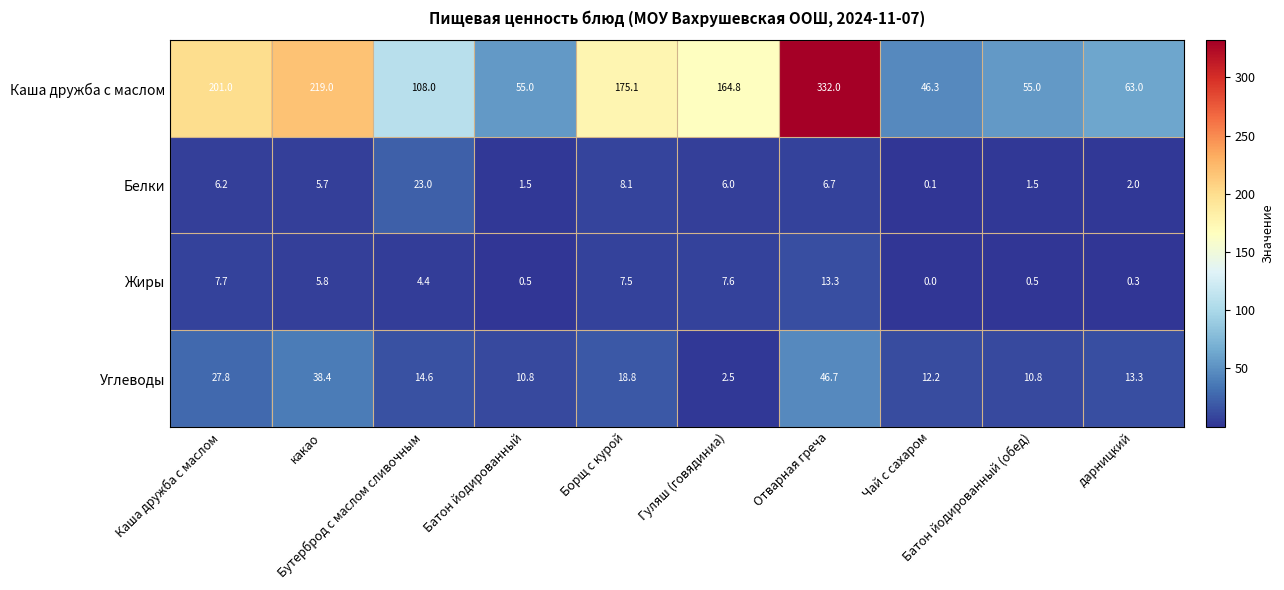

What is the difference between the maximum and minimum values in the Углеводы series?

44.2